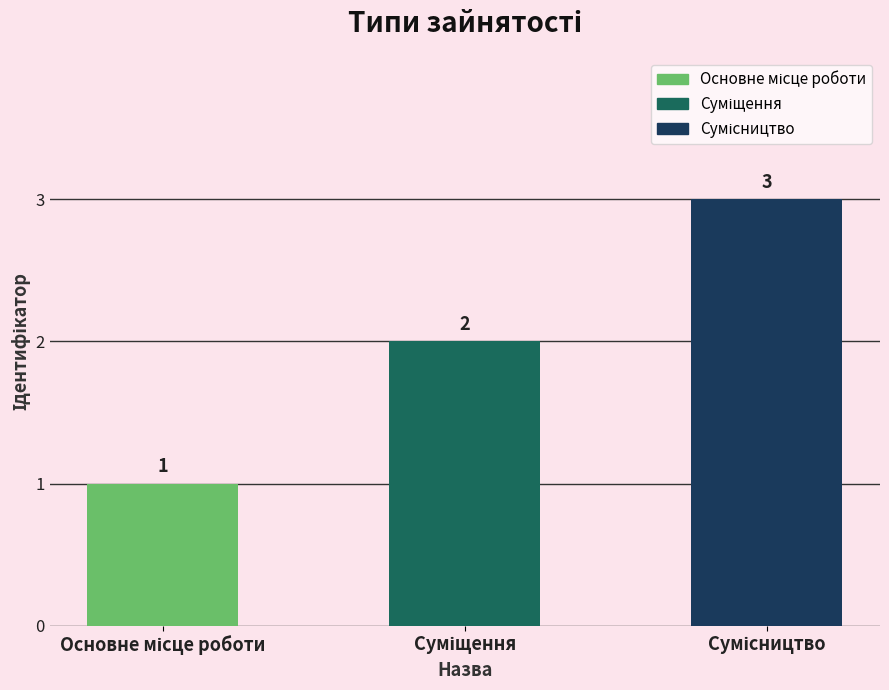

How many values are between 1 and 3?

3